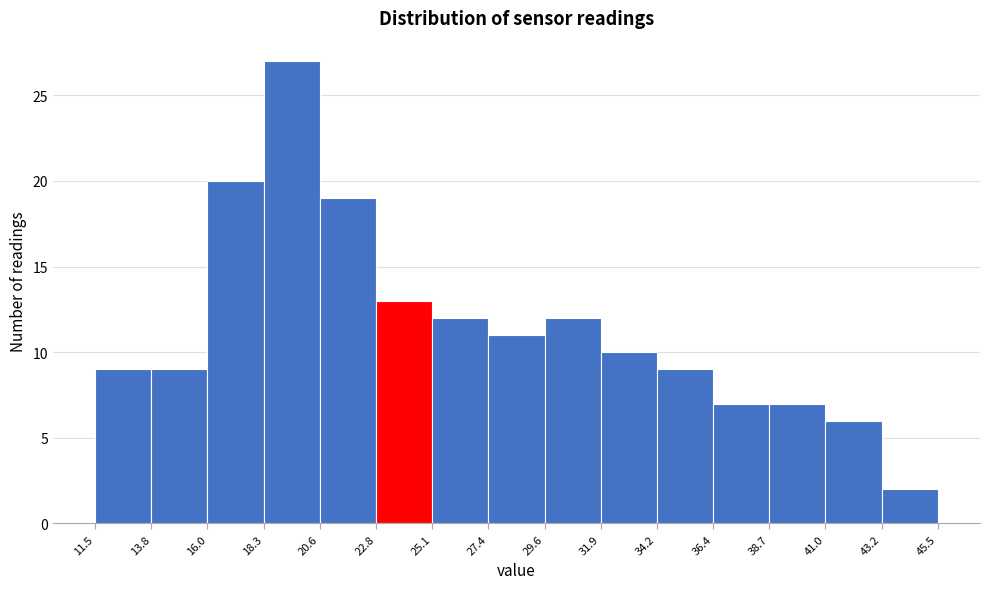

Reading left to right, transcribe this chart: for each bar, give the range it covers on the x-axis and its height. The values are not printed on the chart, so give them approximately, as read against the axis.

11.5 to 13.8: 9
13.8 to 16.0: 9
16.0 to 18.3: 20
18.3 to 20.6: 27
20.6 to 22.8: 19
22.8 to 25.1: 13
25.1 to 27.4: 12
27.4 to 29.6: 11
29.6 to 31.9: 12
31.9 to 34.2: 10
34.2 to 36.4: 9
36.4 to 38.7: 7
38.7 to 41.0: 7
41.0 to 43.2: 6
43.2 to 45.5: 2